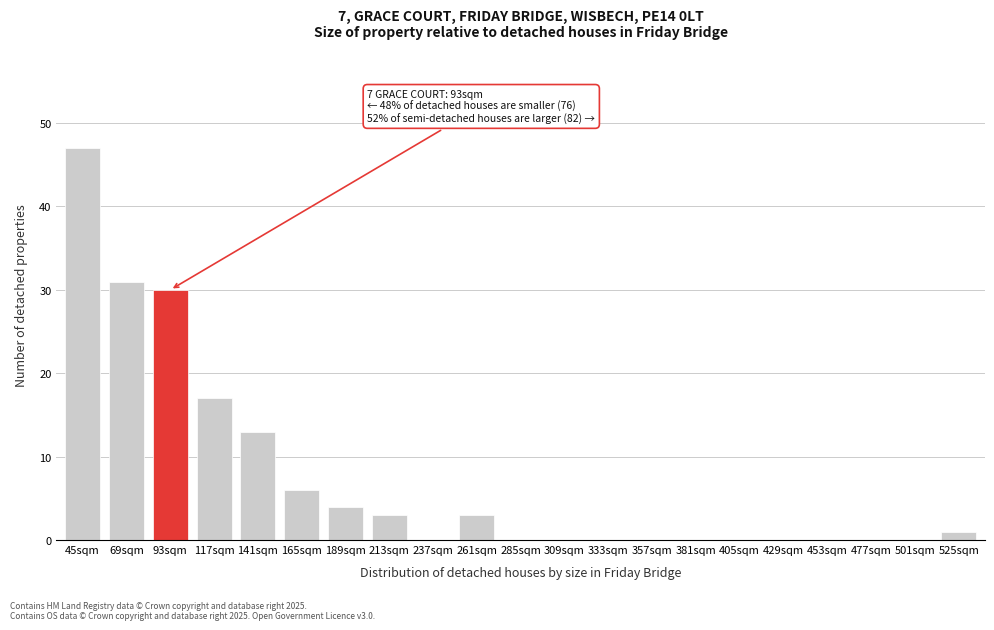

Reading left to right, list all the values displayed in this chart.

45sqm=47	69sqm=31	93sqm=30	117sqm=17	141sqm=13	165sqm=6	189sqm=4	213sqm=3	237sqm=0	261sqm=3	285sqm=0	309sqm=0	333sqm=0	357sqm=0	381sqm=0	405sqm=0	429sqm=0	453sqm=0	477sqm=0	501sqm=0	525sqm=1